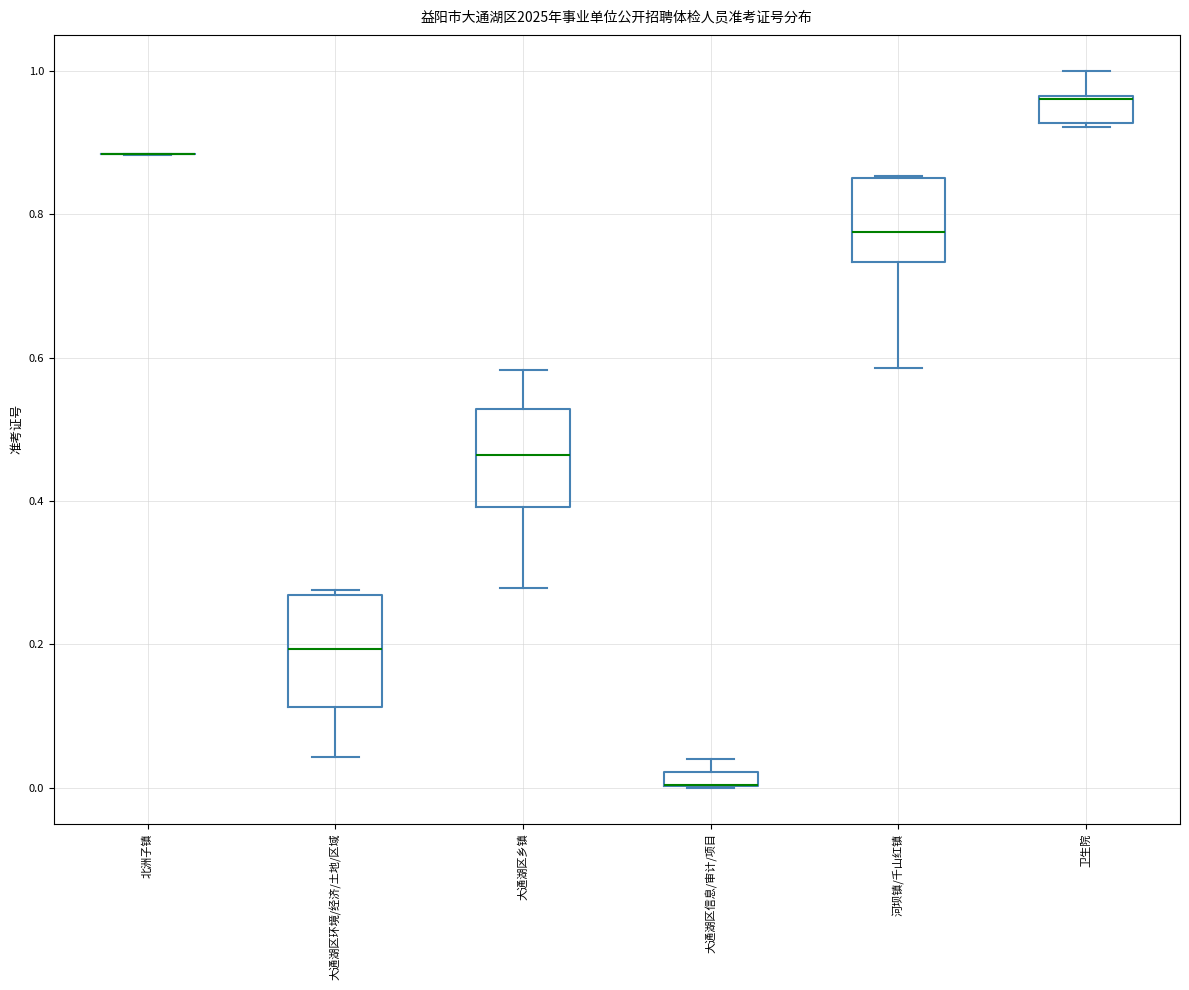

Where is the lower edge of the box for 大通湖区信息/审计/项目 on the y-axis? The values are not printed on the chart, so give them approximately, as read against the axis.

0.00